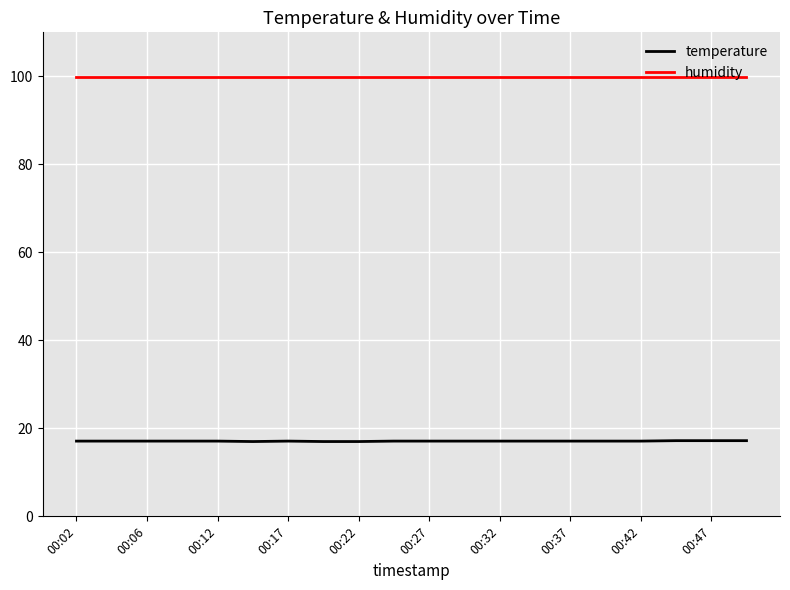

Which series has the largest total across all categories?

humidity